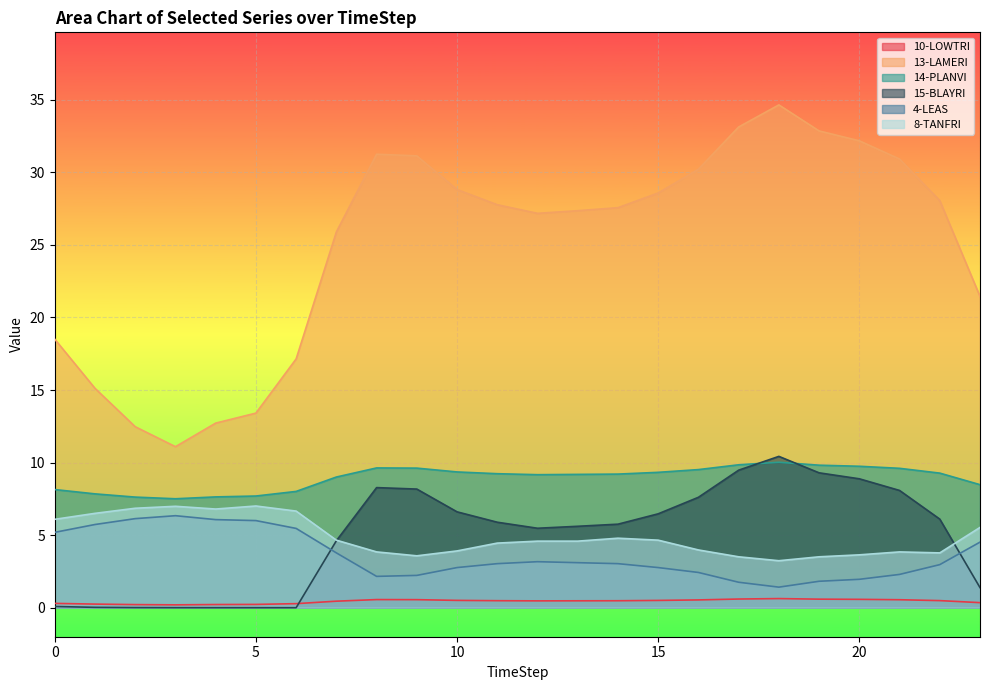

What is the average value of the 4-LEAS series?

3.6